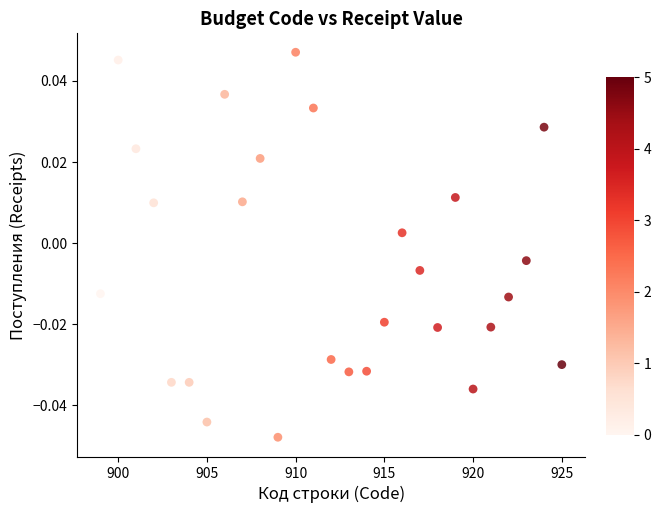

What is the range of X values (max minus min)?

26.0